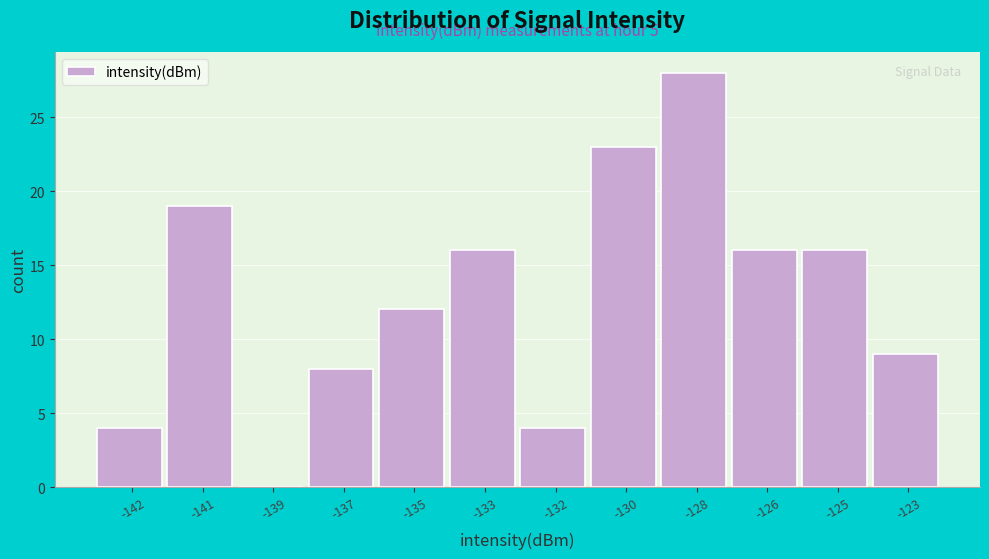

Reading left to right, extract all data points from this chart.

-142=4	-141=19	-139=0	-137=8	-135=12	-133=16	-132=4	-130=23	-128=28	-126=16	-125=16	-123=9